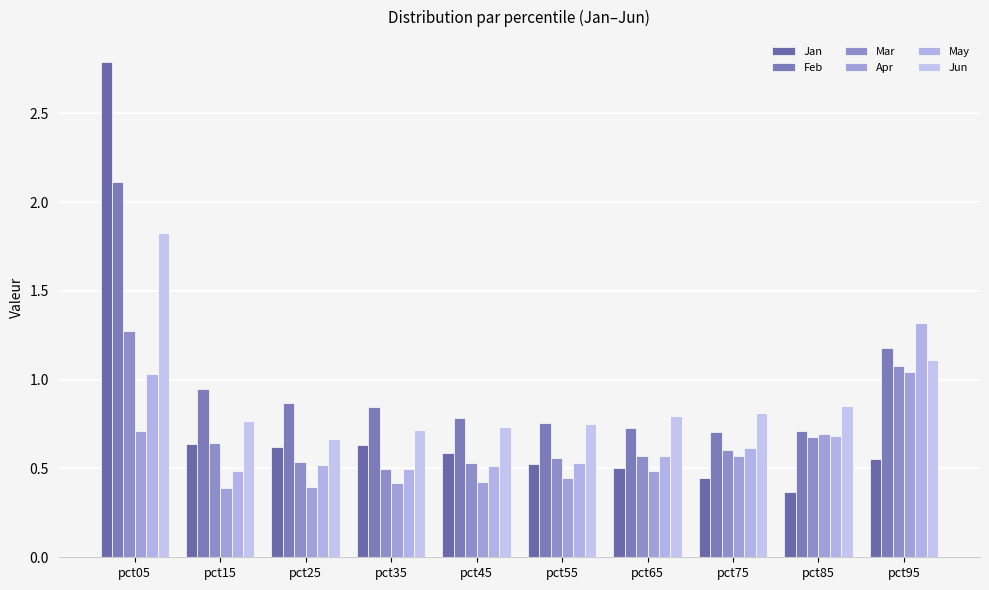

Rank the series at pct65 from lowest to highest value.

Apr, Jan, Mar, May, Feb, Jun